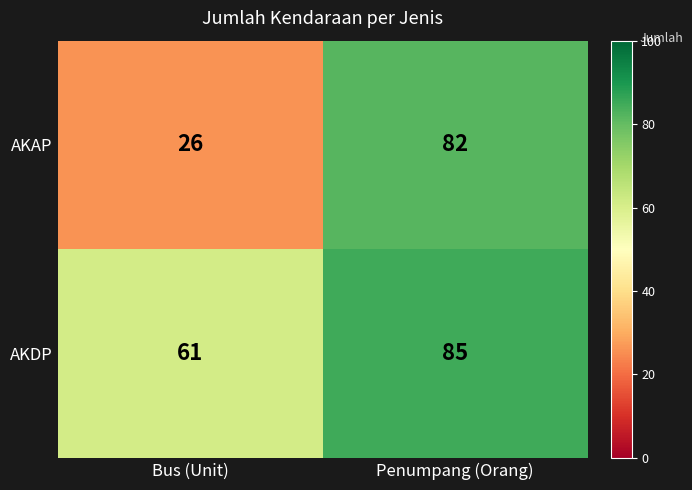

What is the total value across all series at Penumpang (Orang)?

167